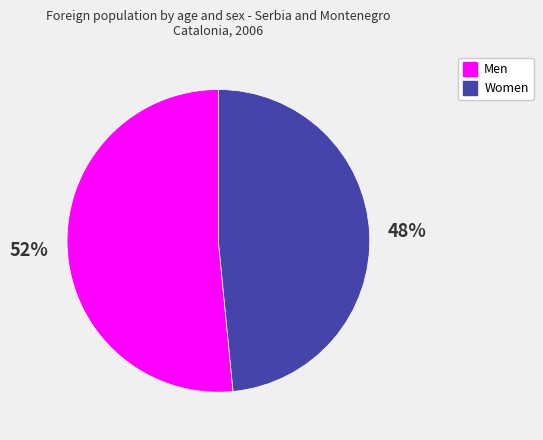

What is the ratio of the value at Men to the value at Women?

1.1